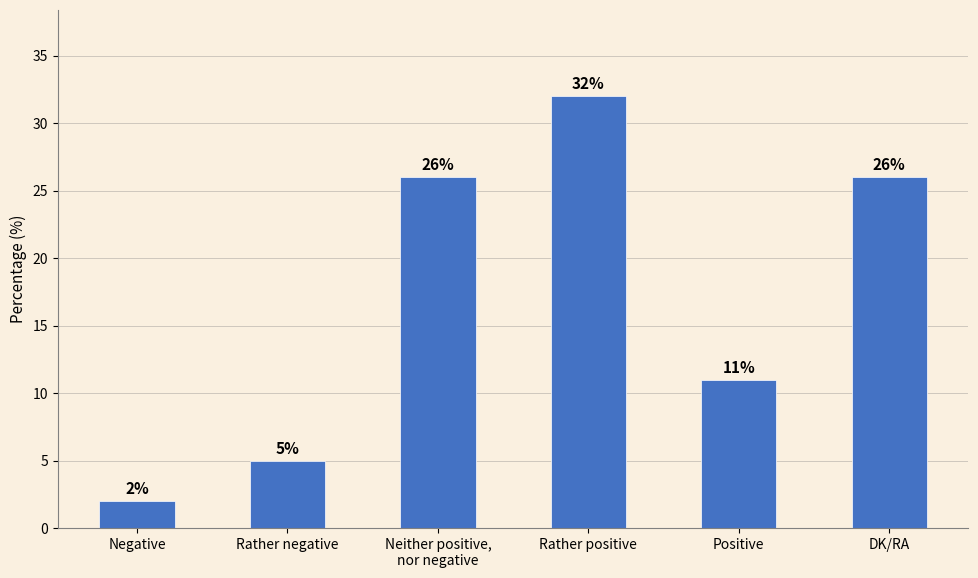

At which category does the chart reach its minimum across all series?

Negative